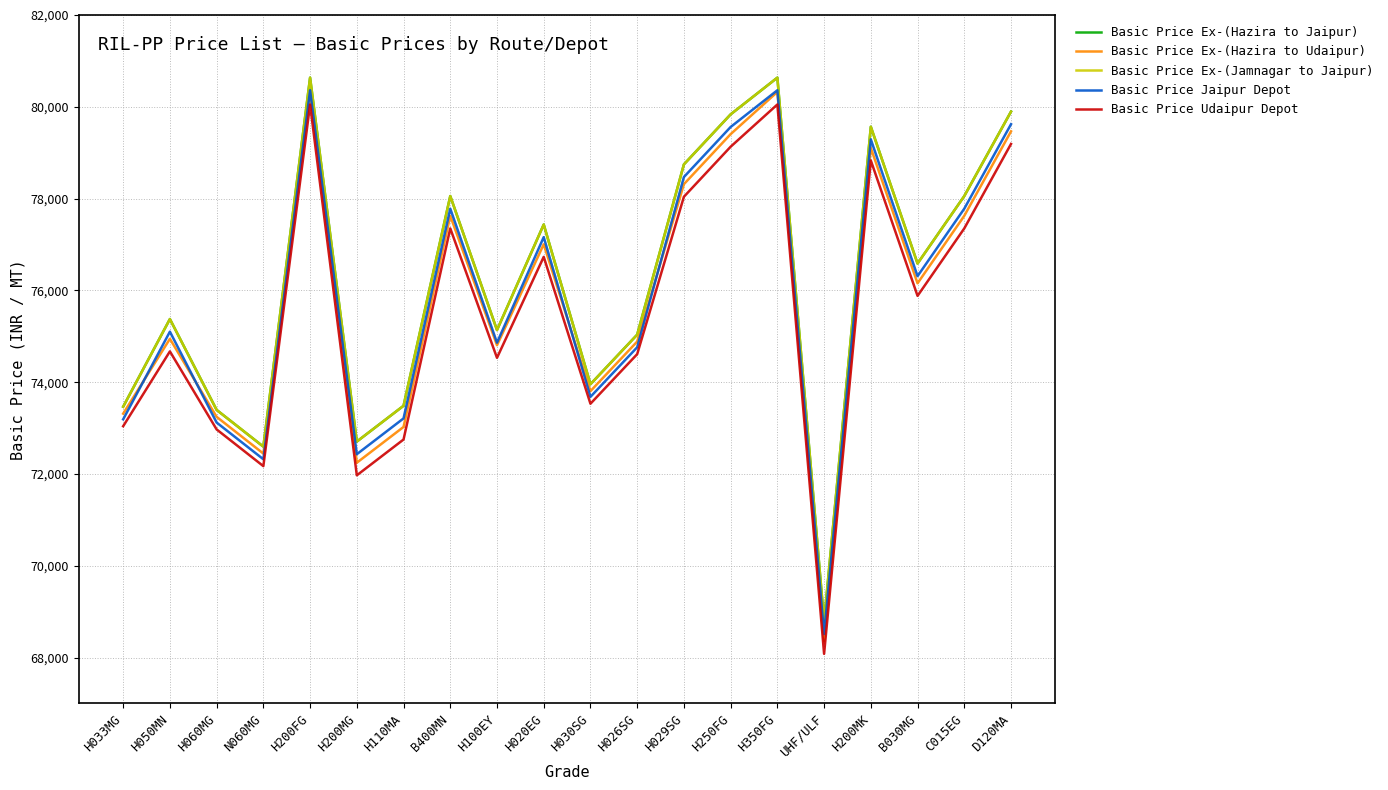

In Basic Price Ex-(Hazira to Udaipur), how many points are higher than both neighbors (excluding endpoints)?

6